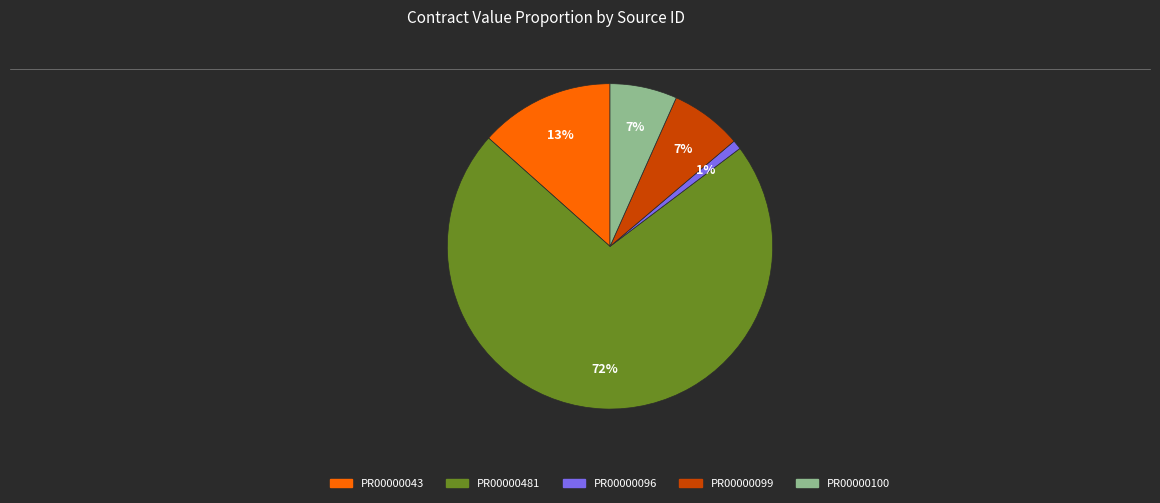

Is PR00000100 the majority of the pie?

No